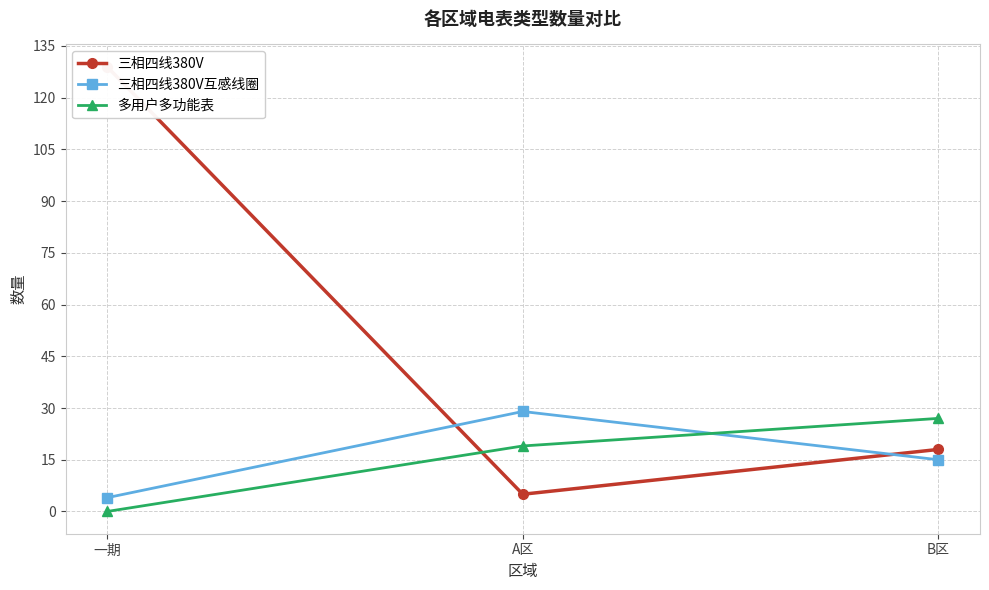

Which has a higher value, B区 or A区?

B区